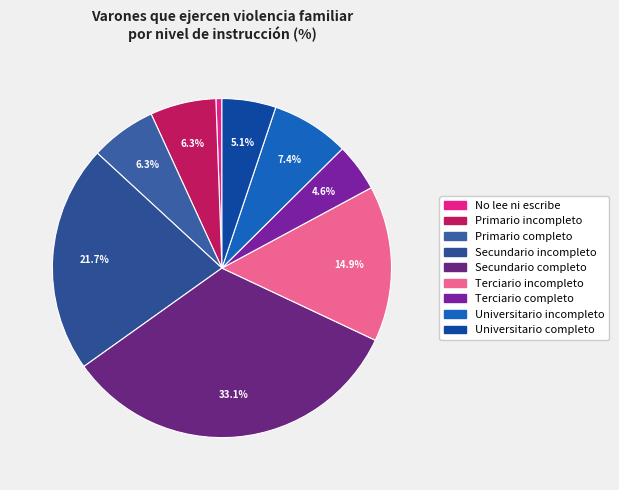

To the nearest percent, what is the difference between the Universitario incompleto and Secundario incompleto slice percentages?

14%